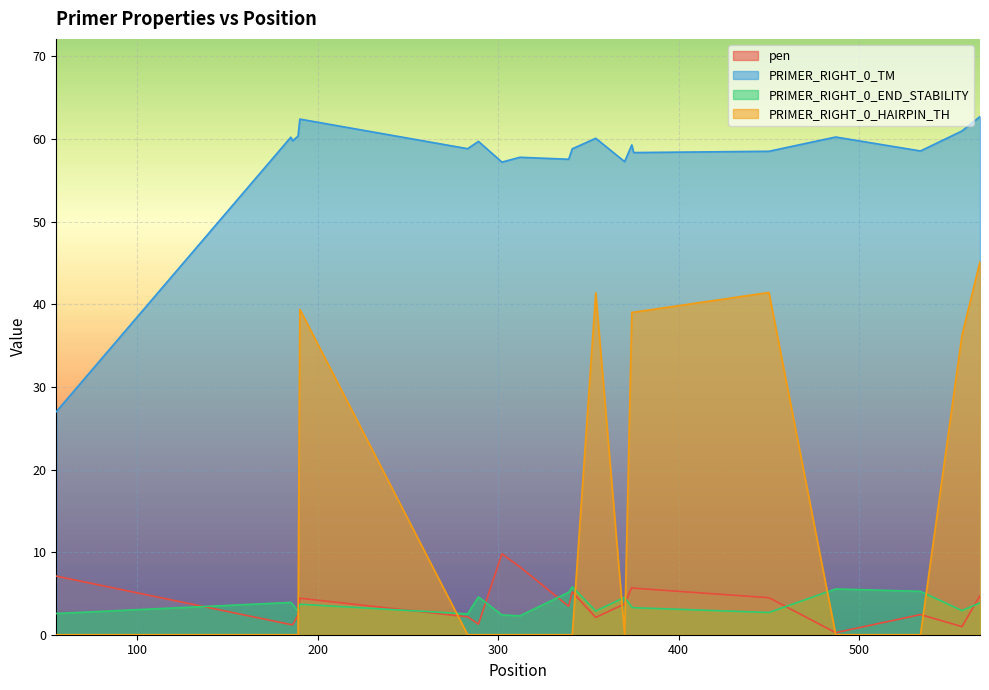

How many distinct data groups are displayed?

4